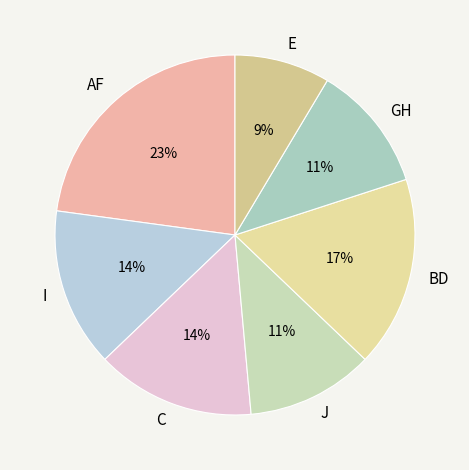

What percentage is the C slice, to the nearest percent?

14%